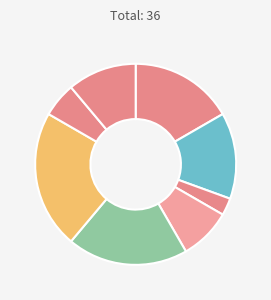

Is there any slice that represents more than half of the pie?

No